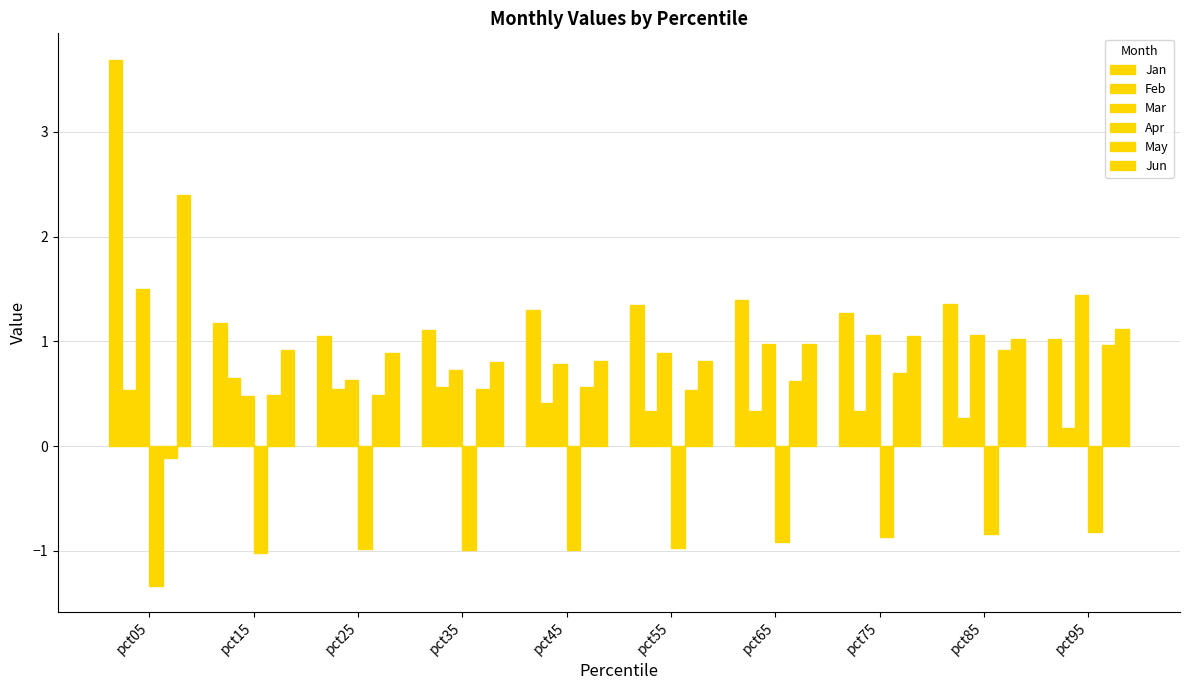

Which series has the largest range (max minus min)?

Jan